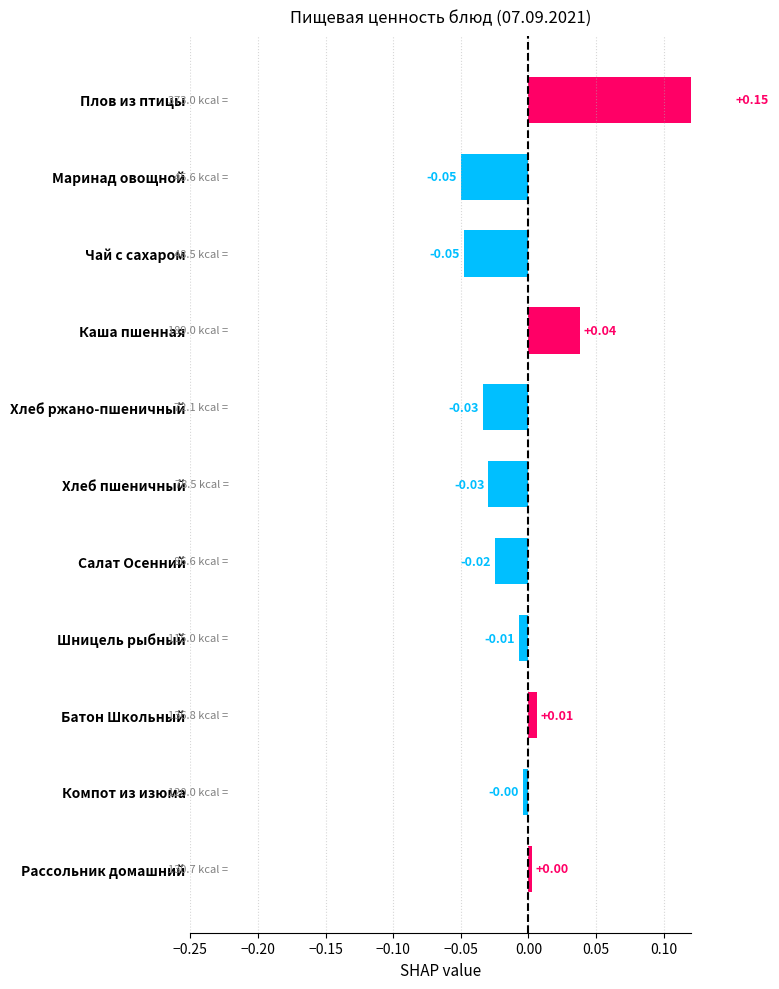

Reading right to left, what are all the values shown in this chart?

0.0	-0.0	0.0	-0.0	-0.0	-0.0	-0.0	0.0	-0.0	-0.0	0.2